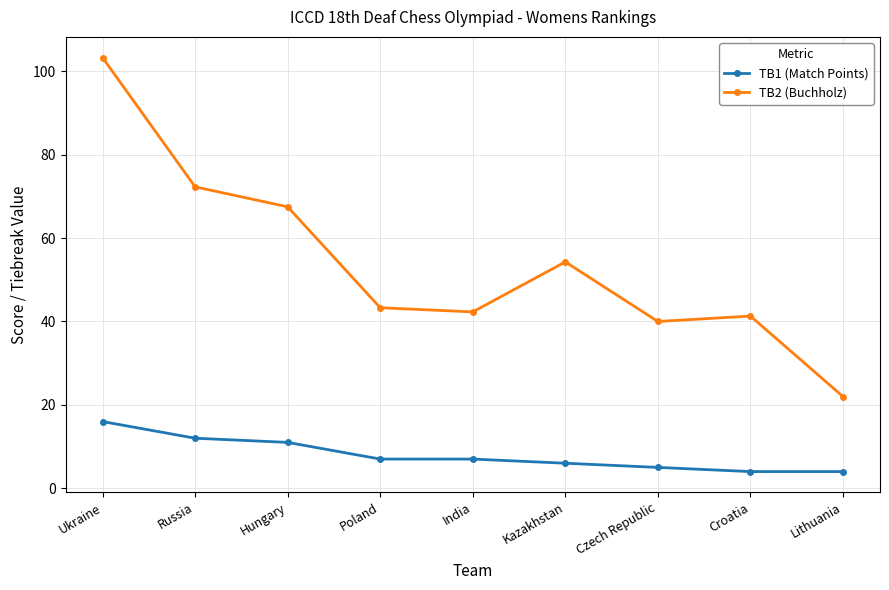

What is the spread (max minus min) of values at Lithuania?

18.0